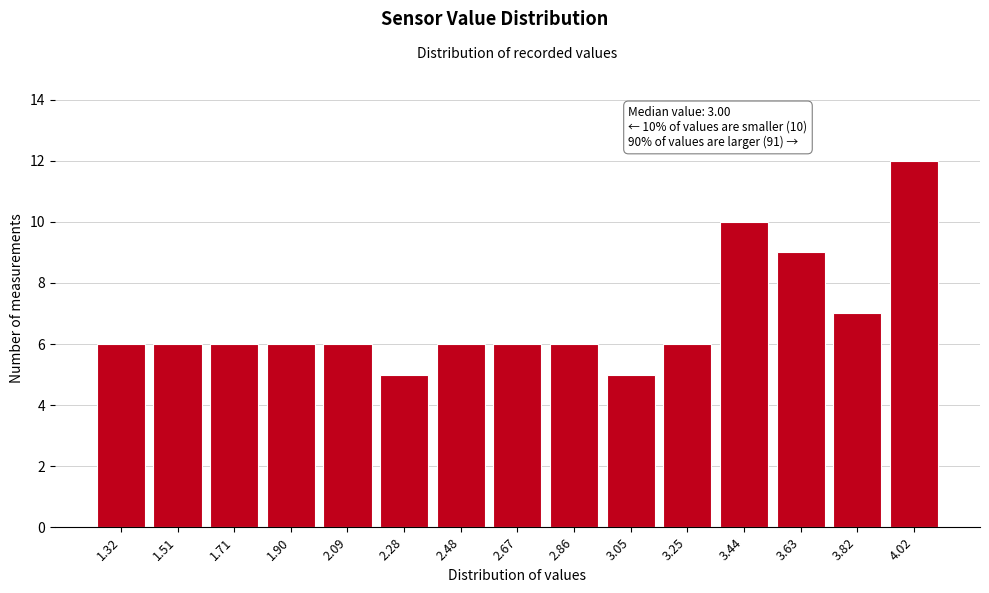

Reading left to right, extract all data points from this chart.

6	6	6	6	6	5	6	6	6	5	6	10	9	7	12